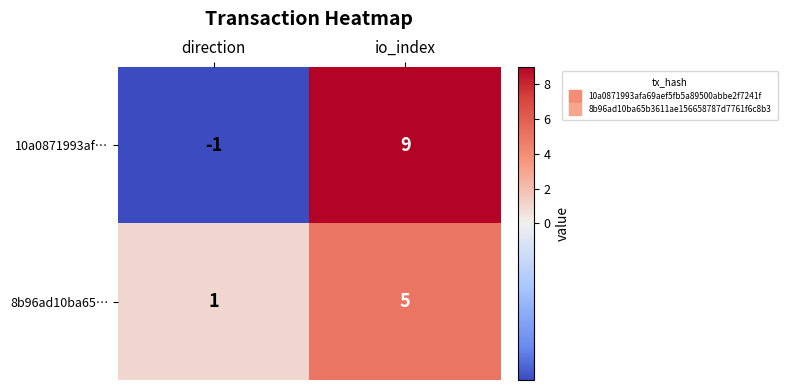

Between direction and io_index, which series saw the biggest shift?

10a0871993af…